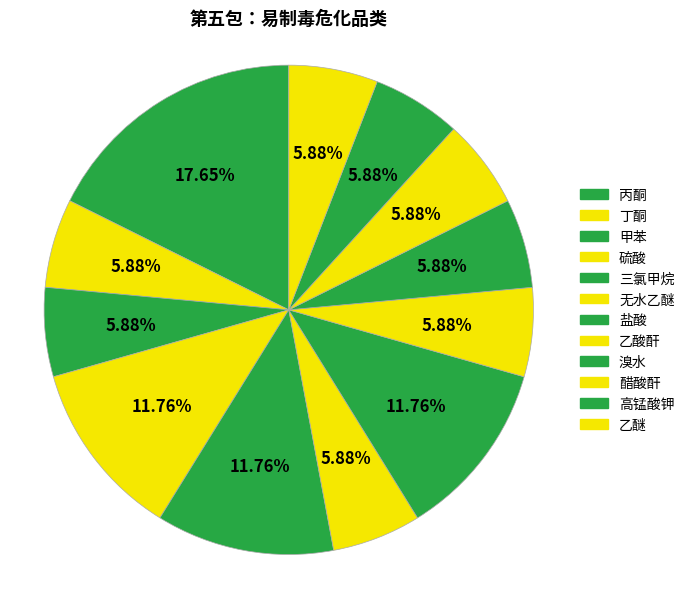

How many slices are in this pie chart?

12